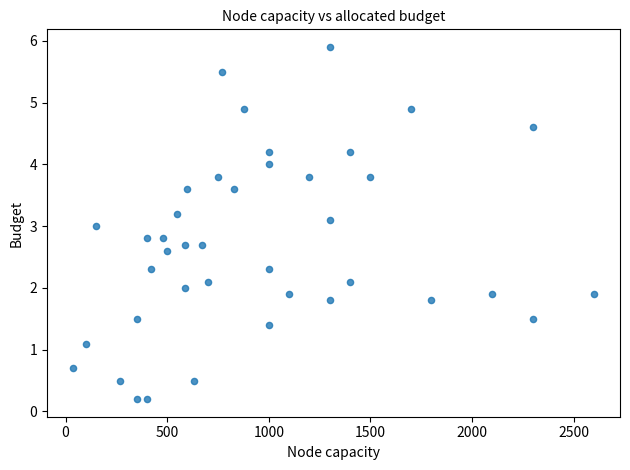

What is the range of X values (max minus min)?

2563.0